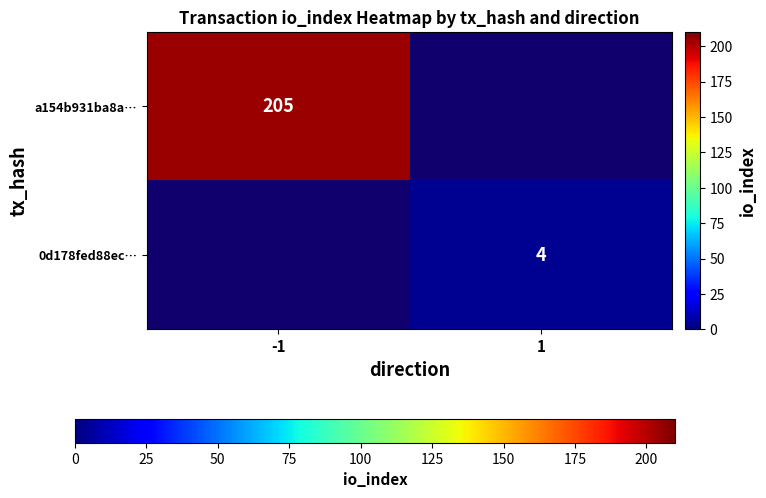

The 0d178fed88ec… series shows 2 at 1. True or false?

False